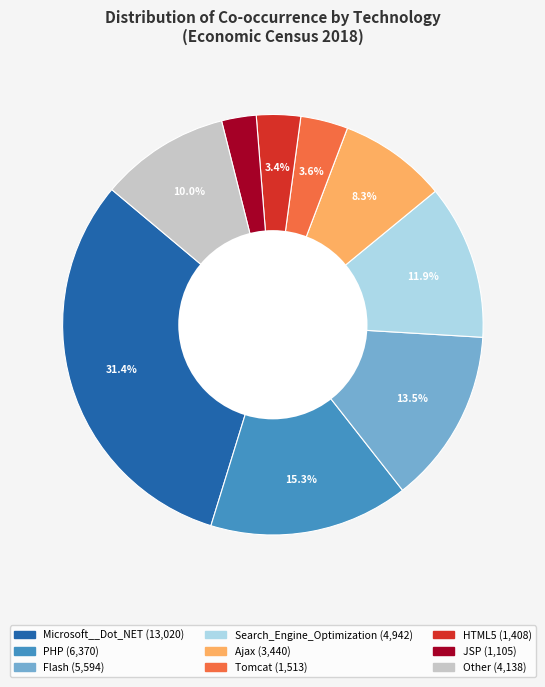

Is there any slice that represents more than half of the pie?

No